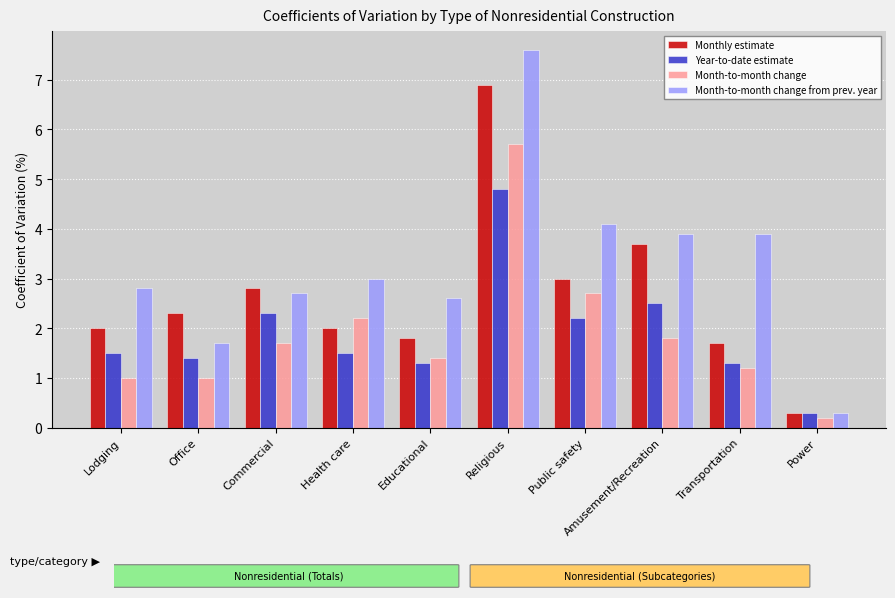

The Month-to-month change series shows 1.7 at Commercial. True or false?

True